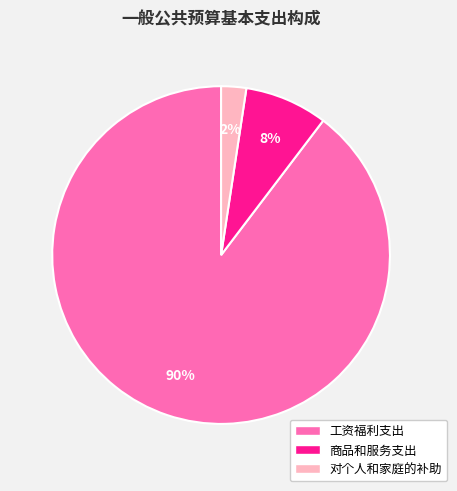

To the nearest percent, what percentage of the pie is 对个人和家庭的补助?

2%